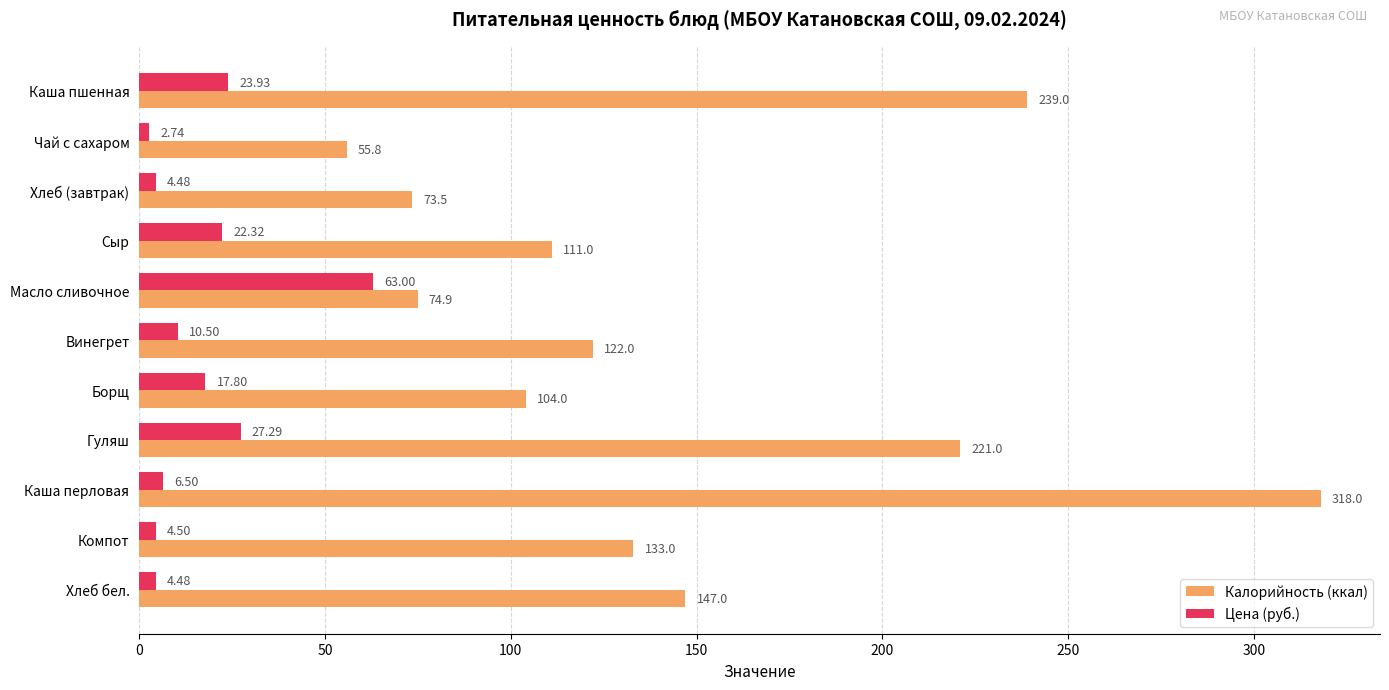

At how many categories does at least one series exceed 124?

5